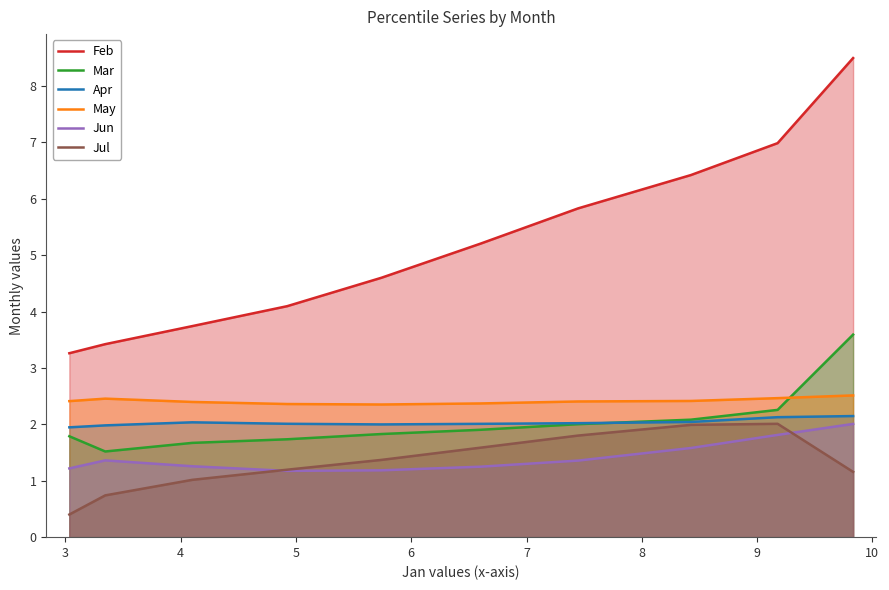

What is the lowest value of the Apr series?

1.9